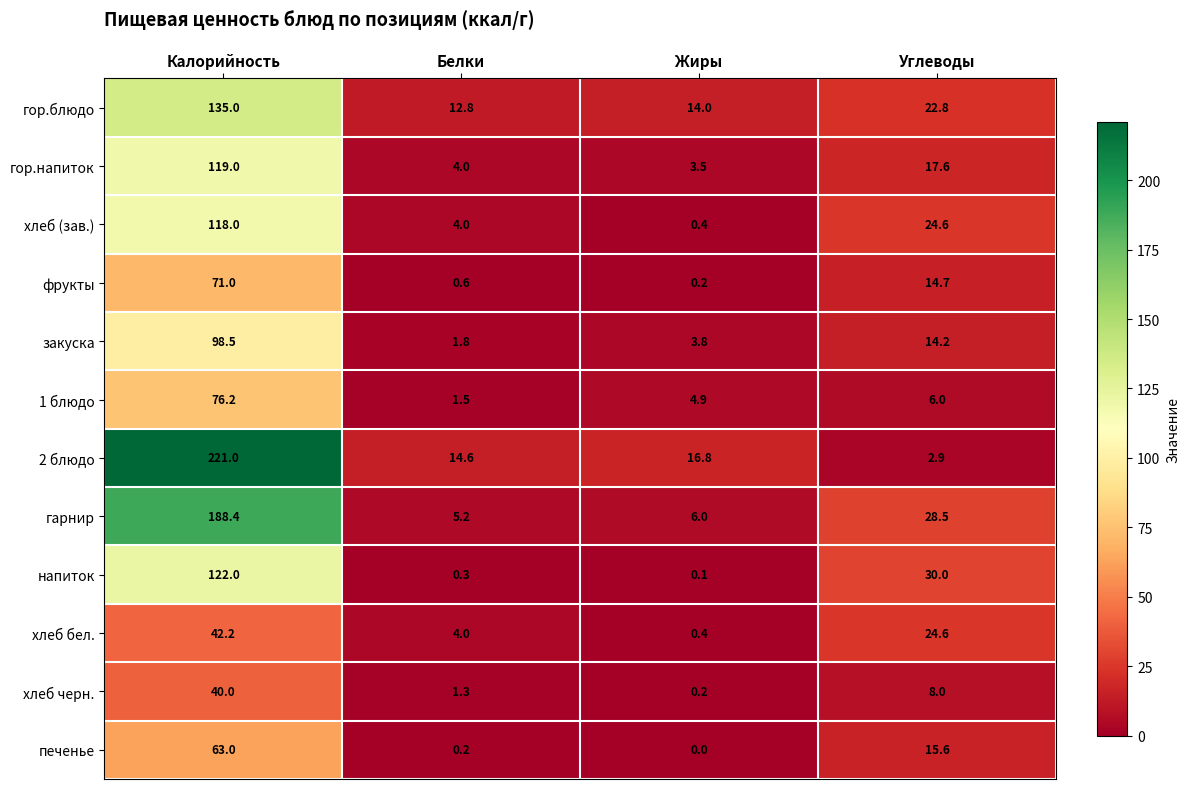

What is the maximum value for 1 блюдо?

76.2